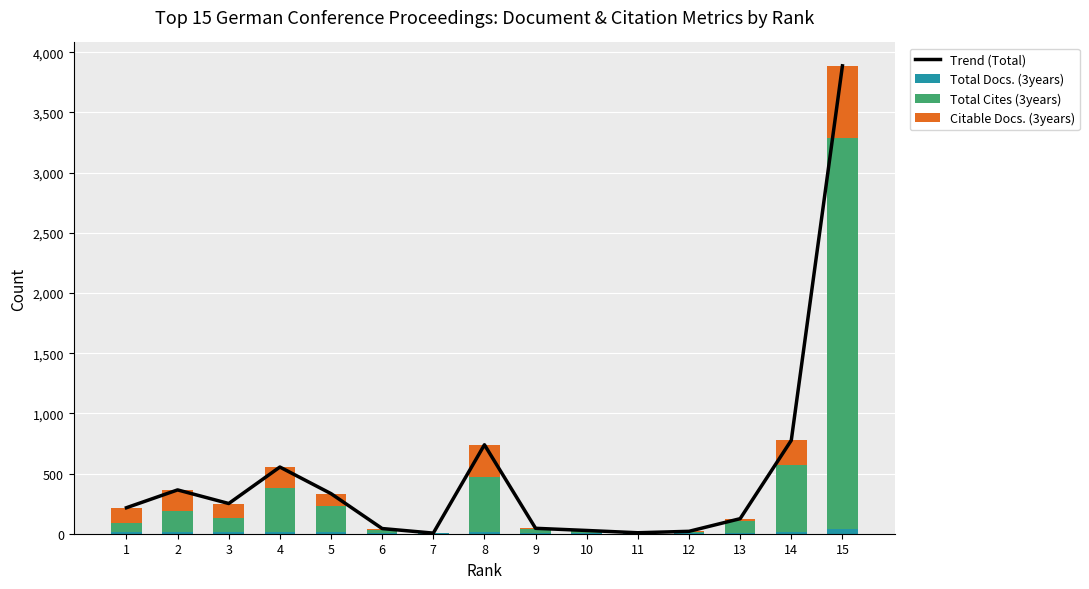

Reading left to right, list all the values displayed in this chart.

Trend (Total): 216	364	251	554	333	43	5	739	45	27	8	20	125	776	3887
Total Docs. (3years): 18	16	13	11	17	6	2	18	5	3	3	3	6	14	37
Total Cites (3years): 70	172	119	366	212	24	2	456	32	18	4	12	101	558	3252
Citable Docs. (3years): 128	176	119	177	104	13	1	265	8	6	1	5	18	204	598